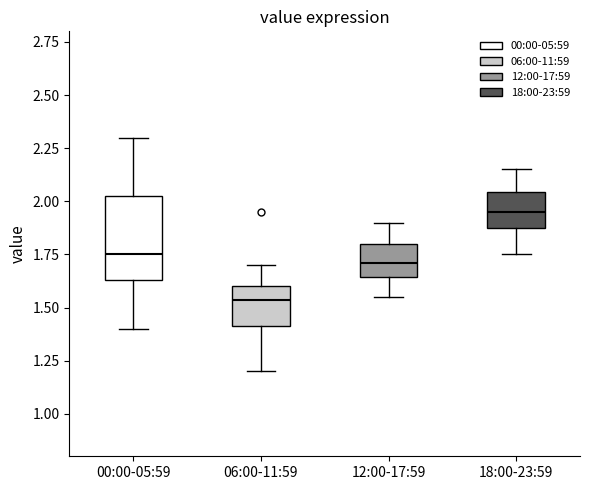

Reading left to right, read every box against the y-axis: the position of its median line, the range the box covers, and the ends of its whiskers. The values are not printed on the chart, so give them approximately, as read against the axis.

00:00-05:59: median 1.75, box 1.65 to 2.05, whiskers 1.40 to 2.30
06:00-11:59: median 1.55, box 1.40 to 1.60, whiskers 1.20 to 1.70
12:00-17:59: median 1.70, box 1.65 to 1.80, whiskers 1.55 to 1.90
18:00-23:59: median 1.95, box 1.85 to 2.05, whiskers 1.75 to 2.15